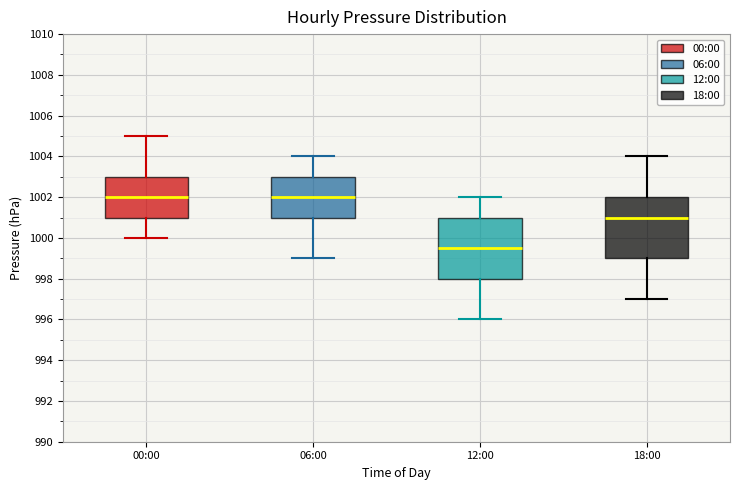

Reading left to right, read every box against the y-axis: the position of its median line, the range the box covers, and the ends of its whiskers. The values are not printed on the chart, so give them approximately, as read against the axis.

00:00: median 1002.0, box 1001.0 to 1003.0, whiskers 1000.0 to 1005.0
06:00: median 1002.0, box 1001.0 to 1003.0, whiskers 999.0 to 1004.0
12:00: median 999.6, box 998.0 to 1001.0, whiskers 996.0 to 1002.0
18:00: median 1001.0, box 999.0 to 1002.0, whiskers 997.0 to 1004.0